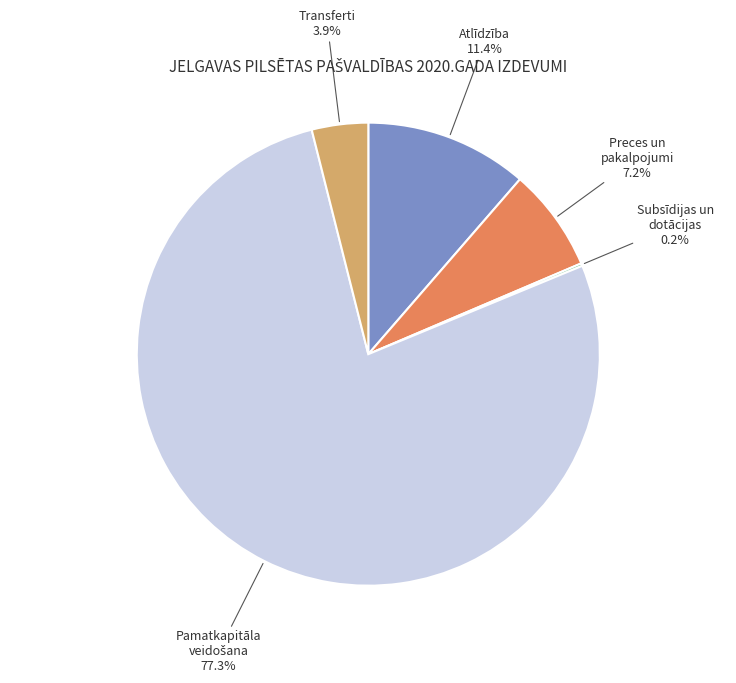

Is there a majority slice in this chart?

Yes